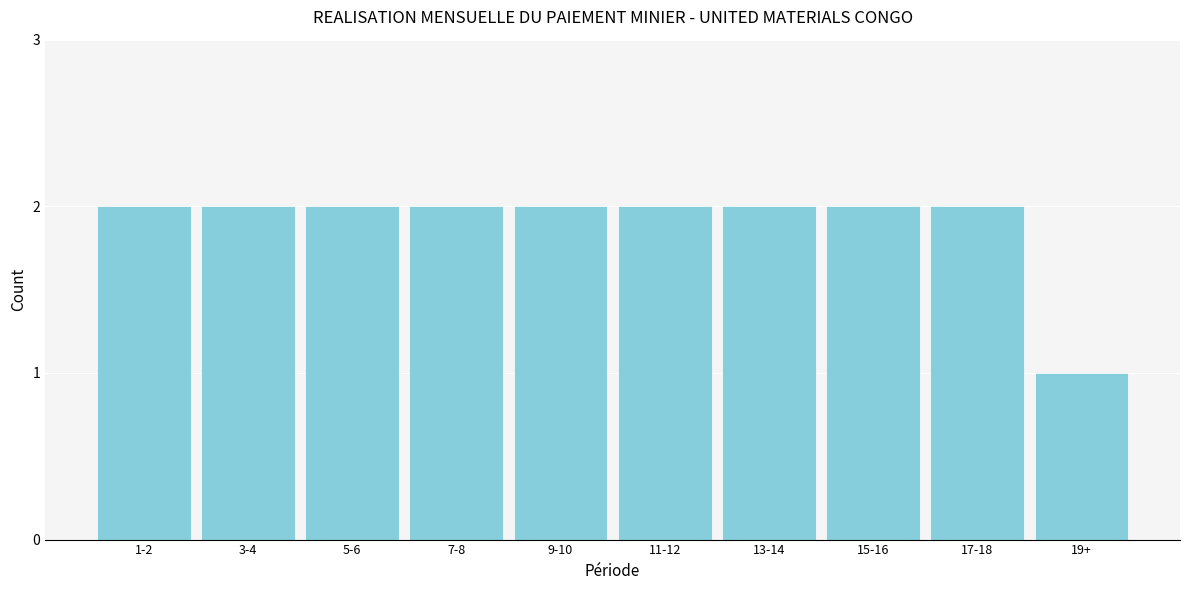

Reading right to left, extract all data points from this chart.

19+=1	17-18=2	15-16=2	13-14=2	11-12=2	9-10=2	7-8=2	5-6=2	3-4=2	1-2=2